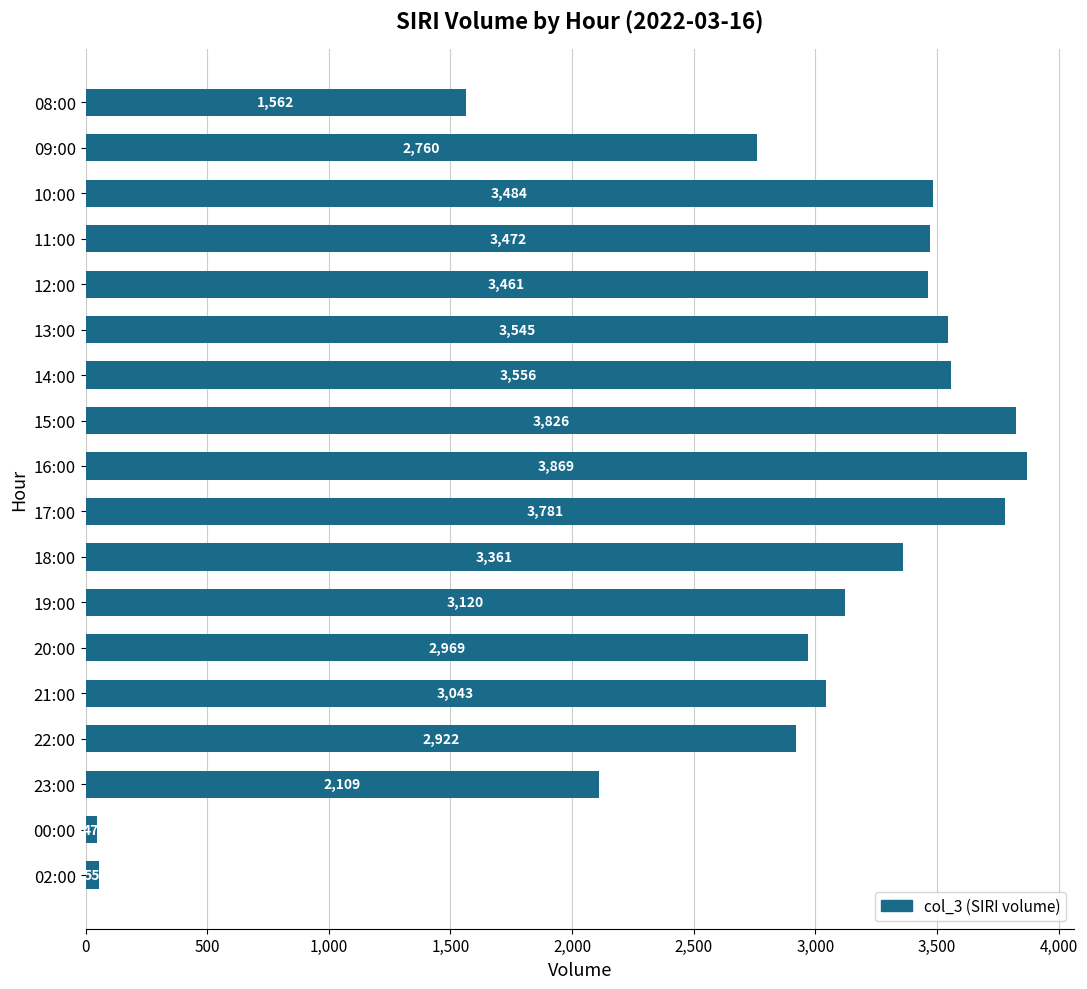

Reading top to bottom, list all the values displayed in this chart.

08:00=1562	09:00=2760	10:00=3484	11:00=3472	12:00=3461	13:00=3545	14:00=3556	15:00=3826	16:00=3869	17:00=3781	18:00=3361	19:00=3120	20:00=2969	21:00=3043	22:00=2922	23:00=2109	00:00=47	02:00=55